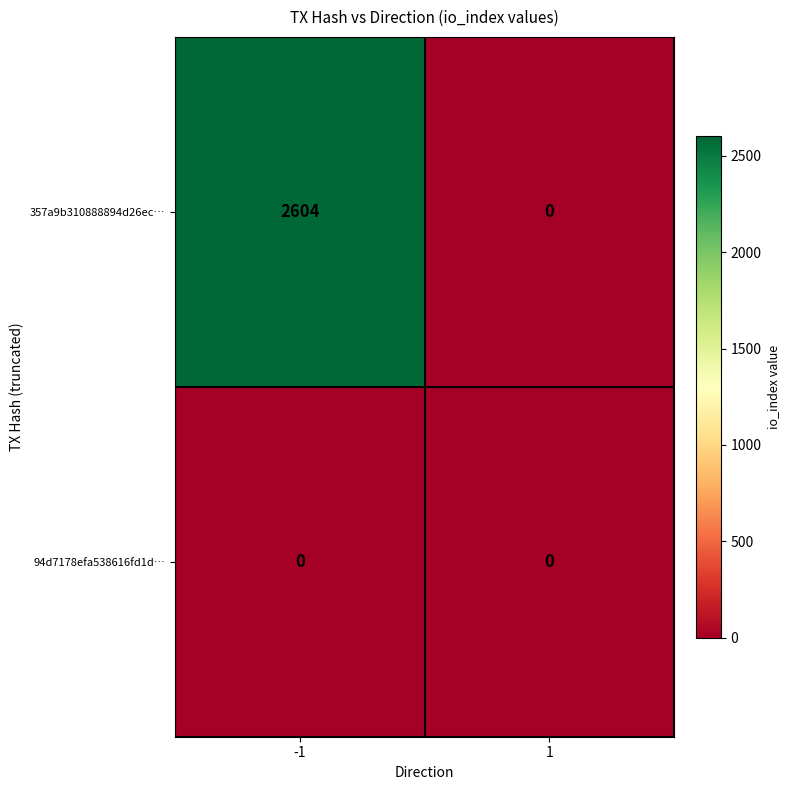

List the series in order of their overall mean, lowest first.

94d7178efa538616fd1d…, 357a9b310888894d26ec…